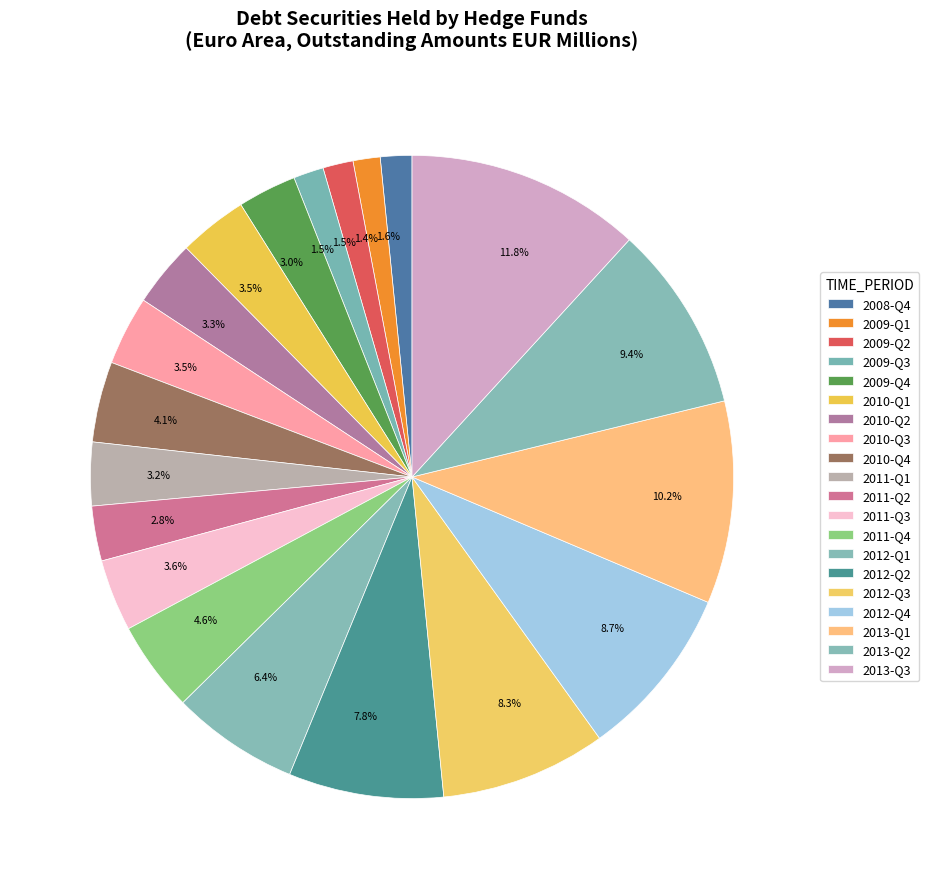

True or false: 2012-Q4 accounts for 9% of the total.

True